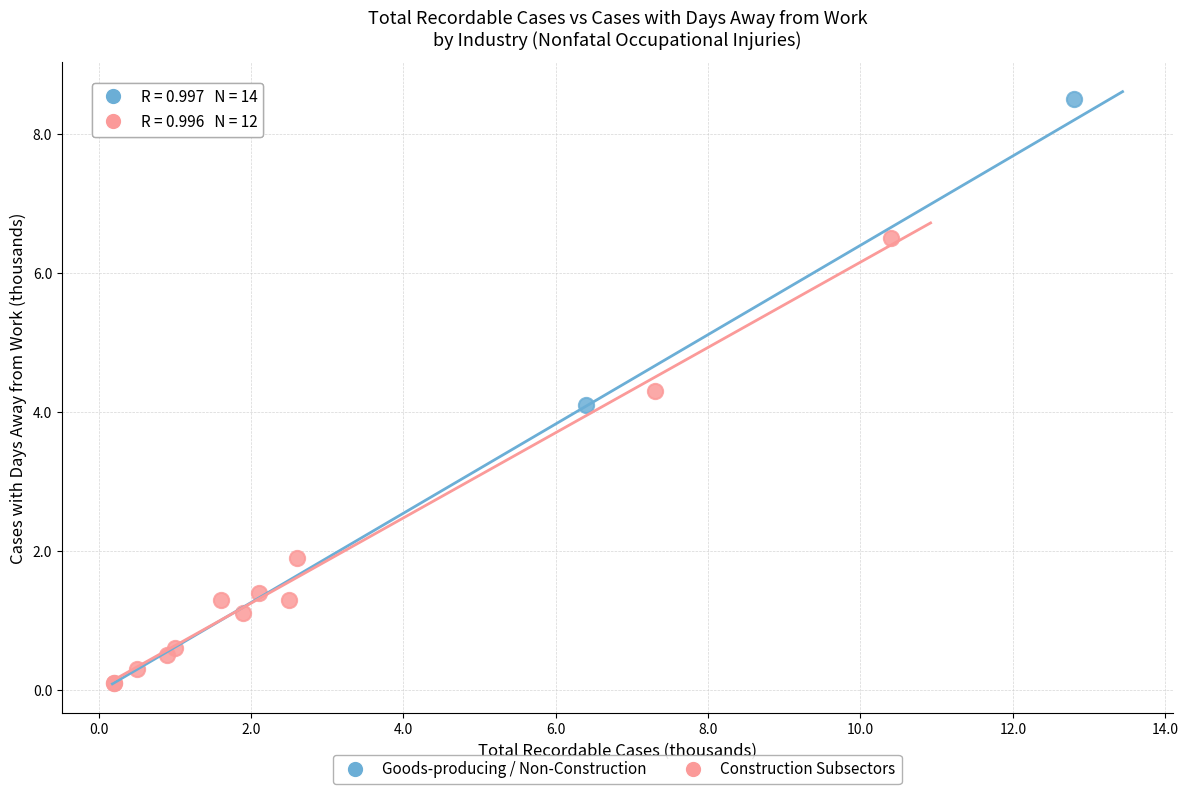

What are all the series names shown in the legend?

Goods-producing / Non-Construction, Construction Subsectors